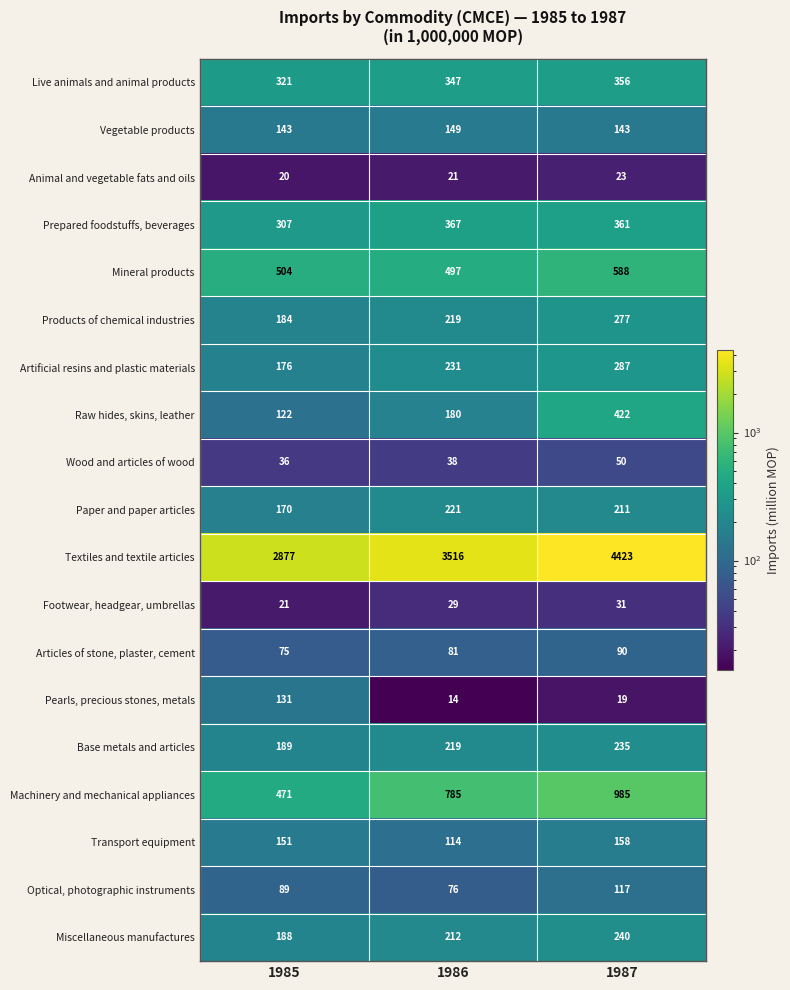

What is the minimum value for Prepared foodstuffs, beverages?

307